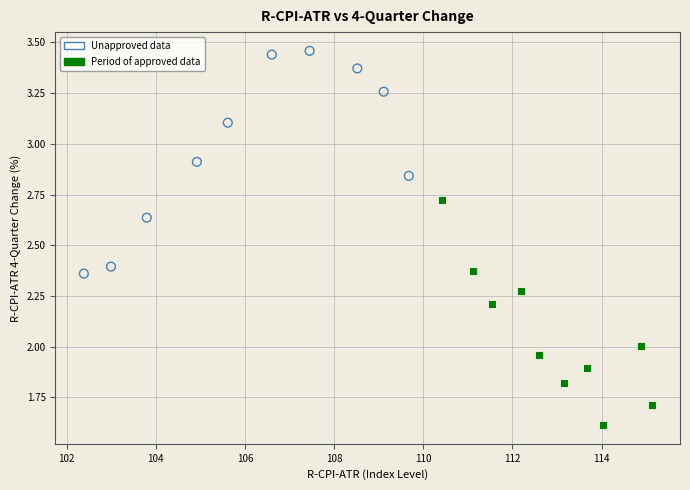

Which series contains the lowest Y value?

Period of approved data